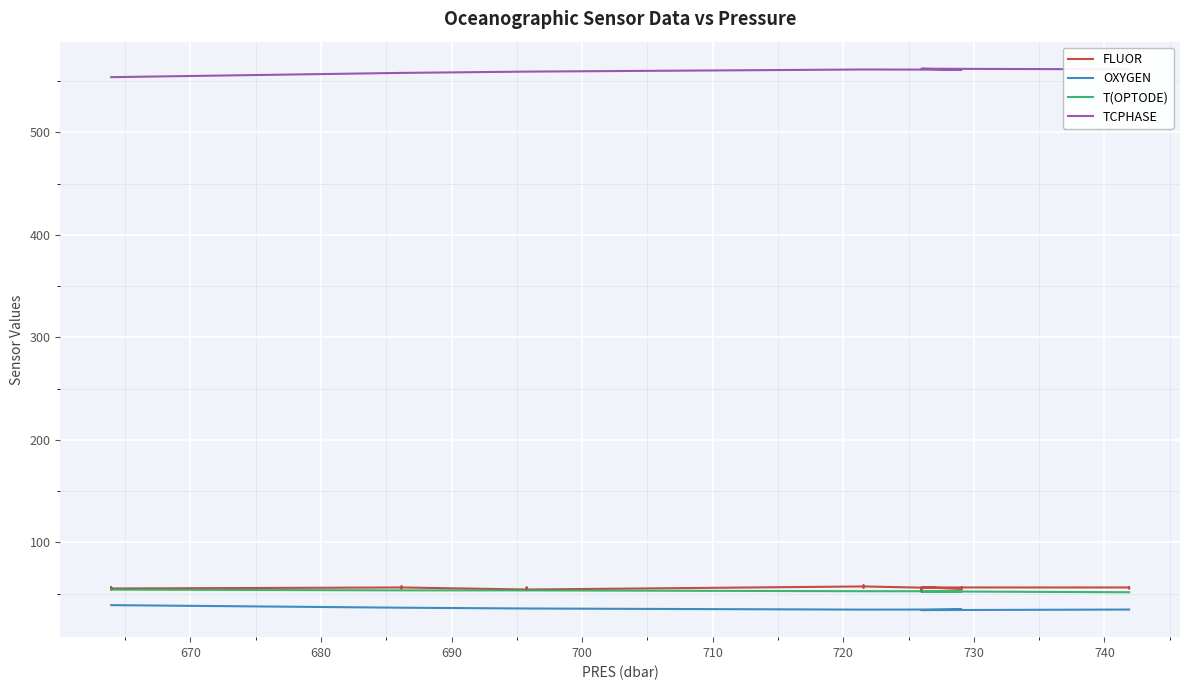

Is the value of OXYGEN at 660 greater than the value of FLUOR at 18?

No